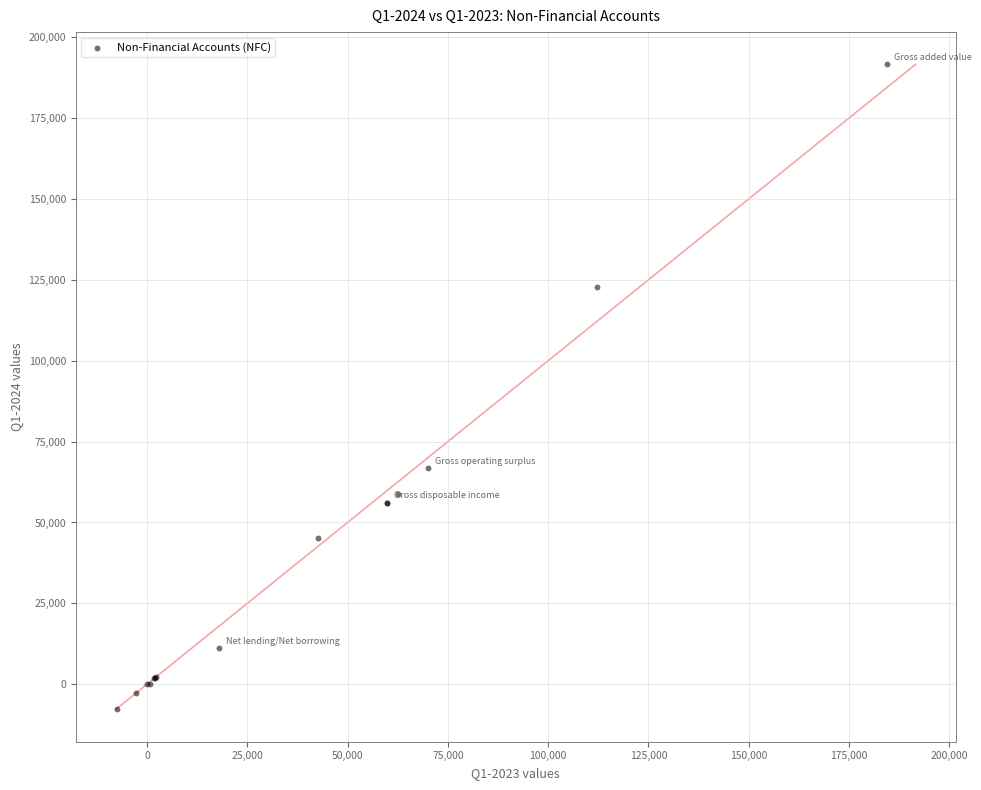

What Y value in the scatter plot is closest to 91911?

66690